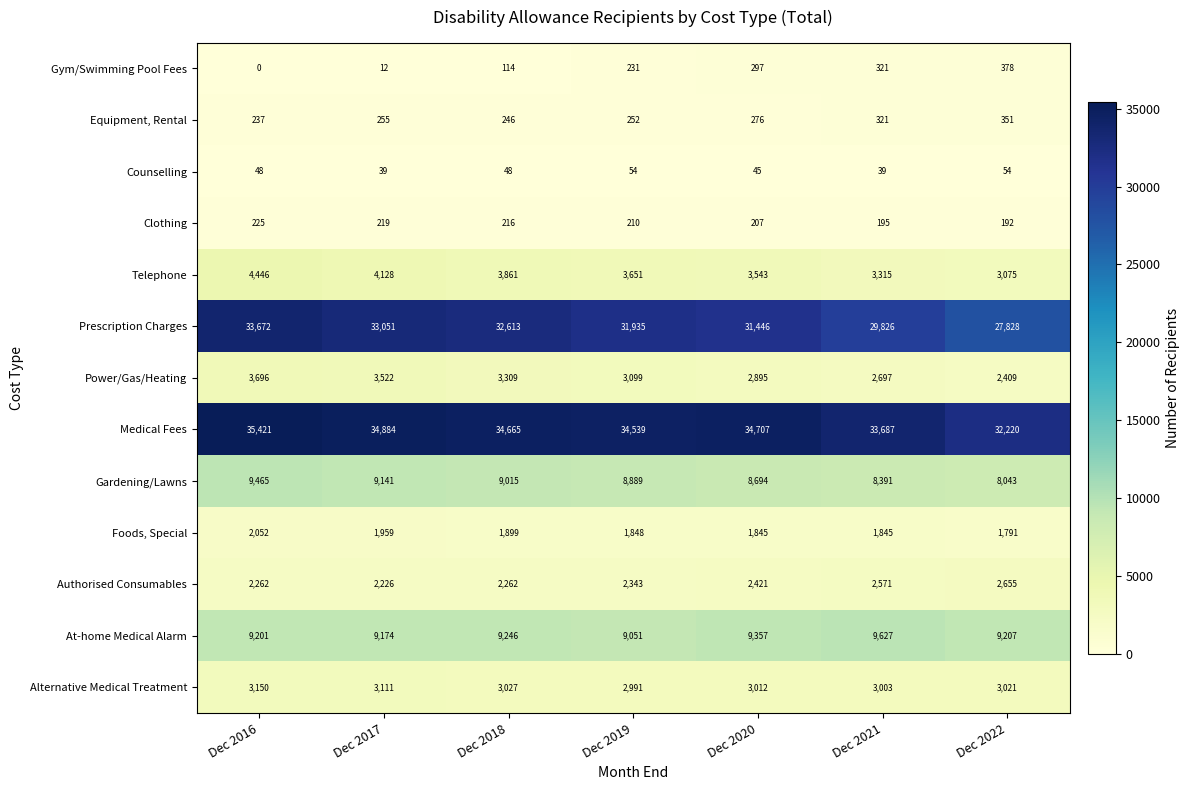

What is the approximate value of Gym/Swimming Pool Fees at Dec 2019, to the nearest 5?

230